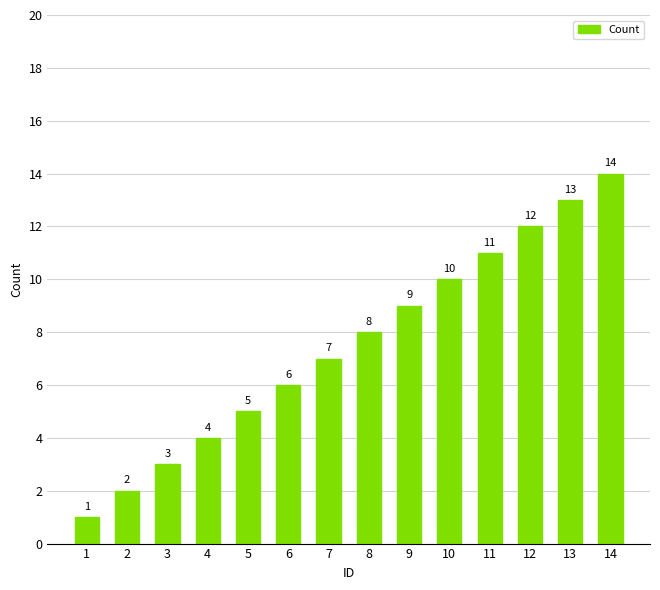

What is the ratio of the value at 12 to the value at 4?

3.0